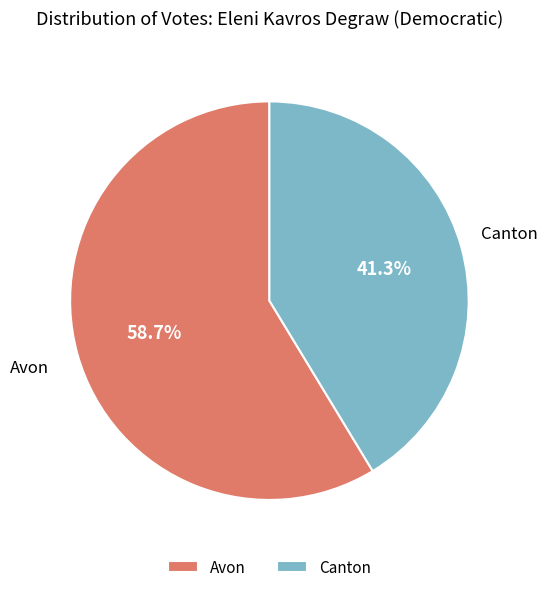

Between Canton and Avon, which is larger?

Avon